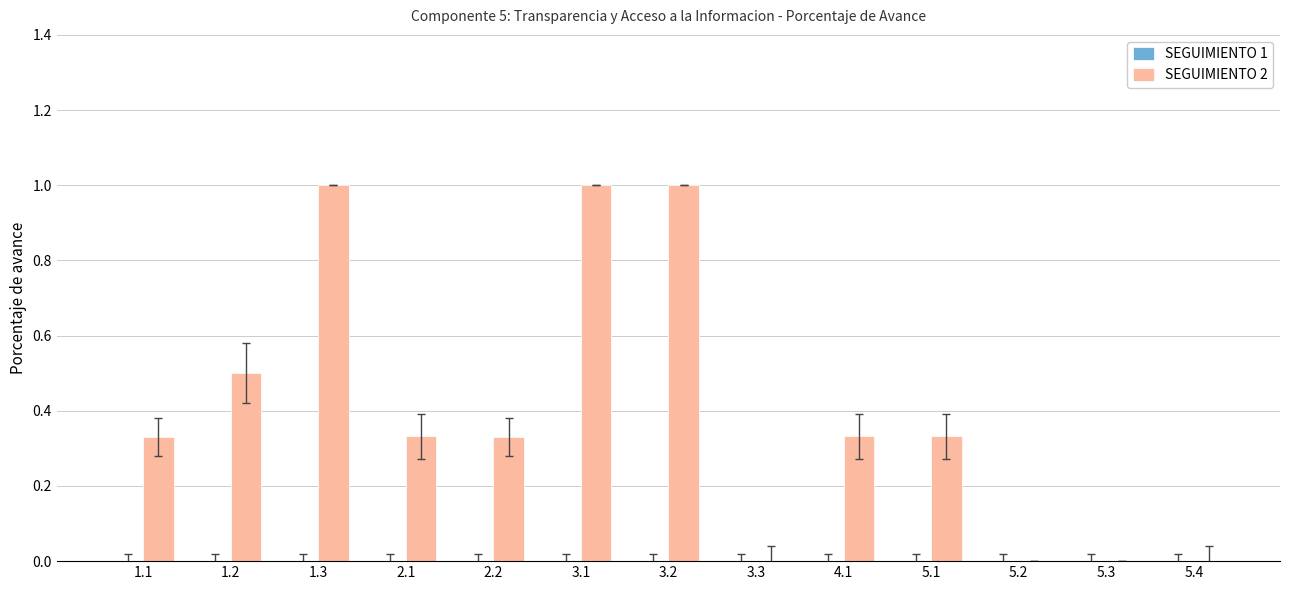

What is the greatest value displayed?

1.0